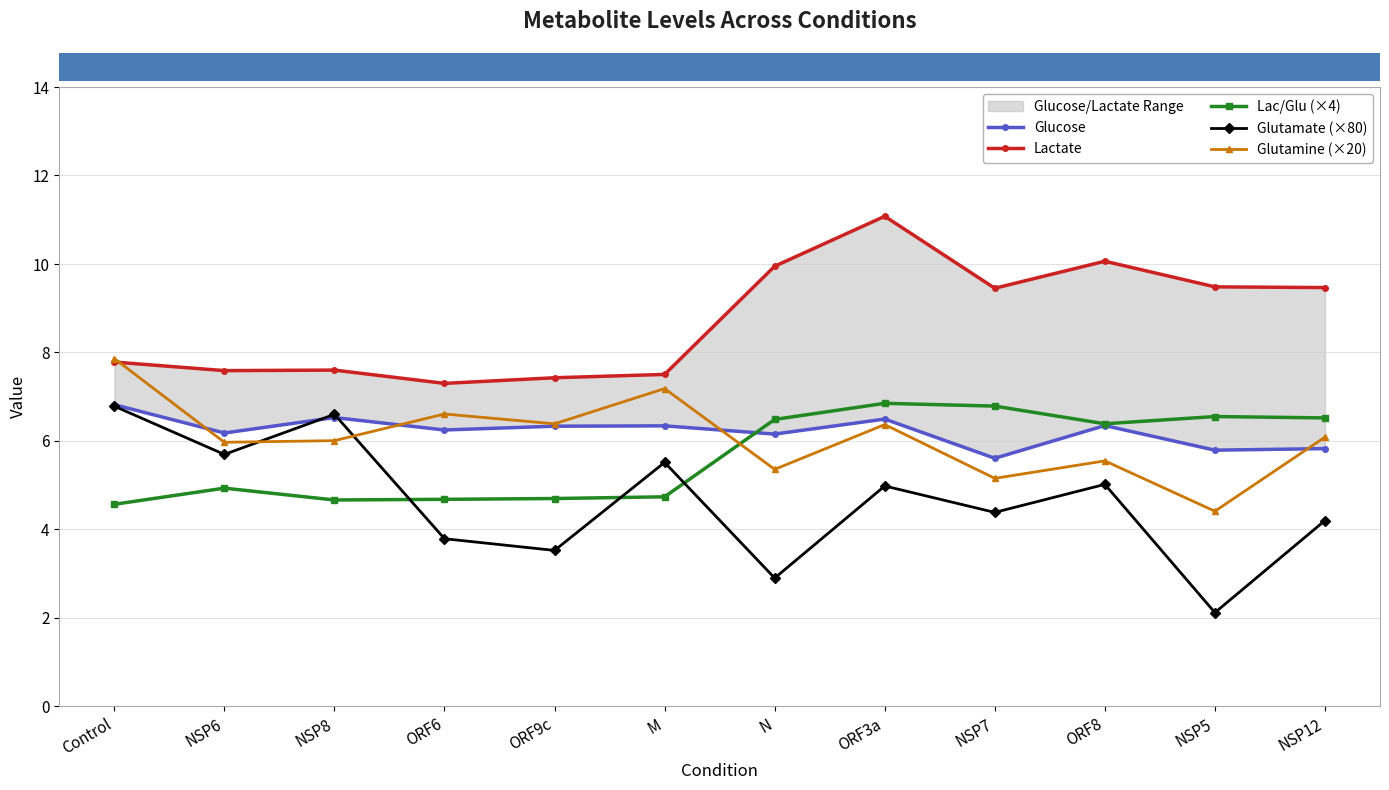

At which category does the chart reach its minimum across all series?

NSP5